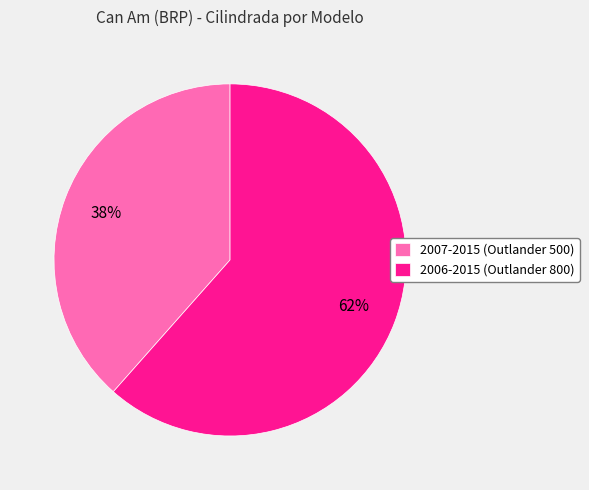

What percentage is the 2006-2015 (Outlander 800) slice, to the nearest percent?

62%